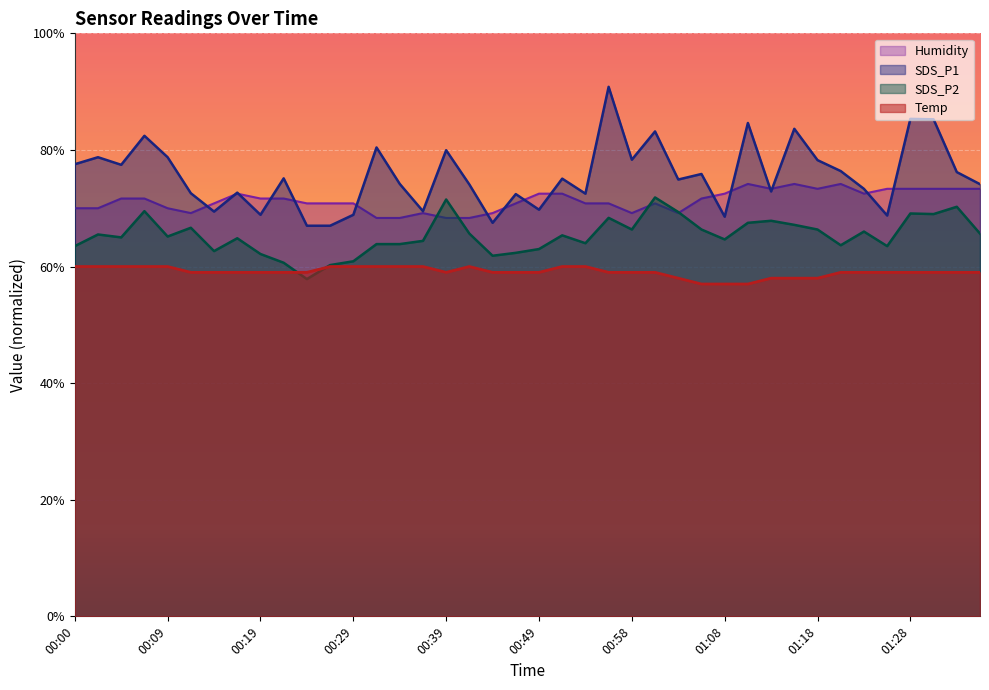

Which category has the lowest value in the Humidity series?

00:32